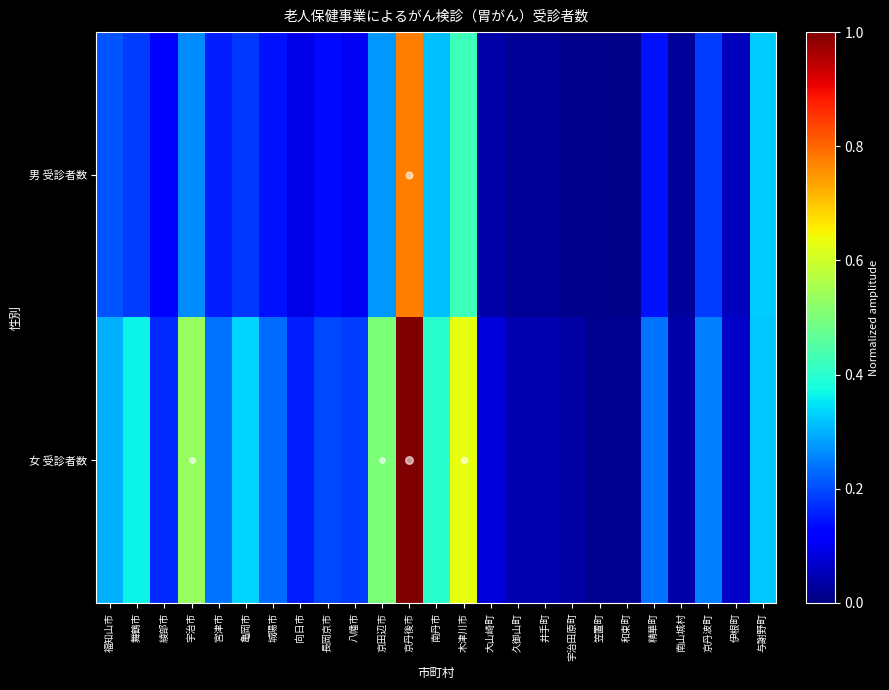

Which has a higher value, 向日市 or 大山崎町?

向日市